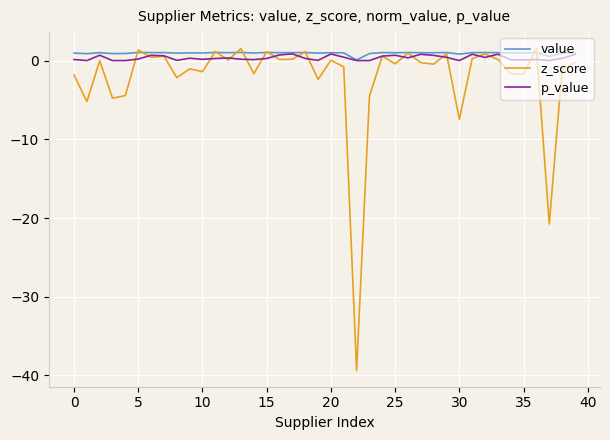

In z_score, how many points are higher than both neighbors (excluding endpoints)?

14